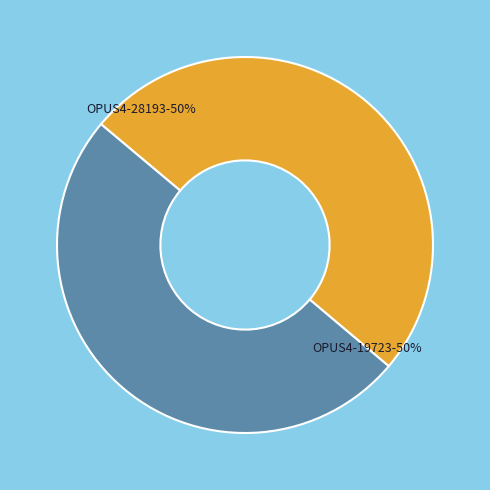

How many slices are in this pie chart?

2